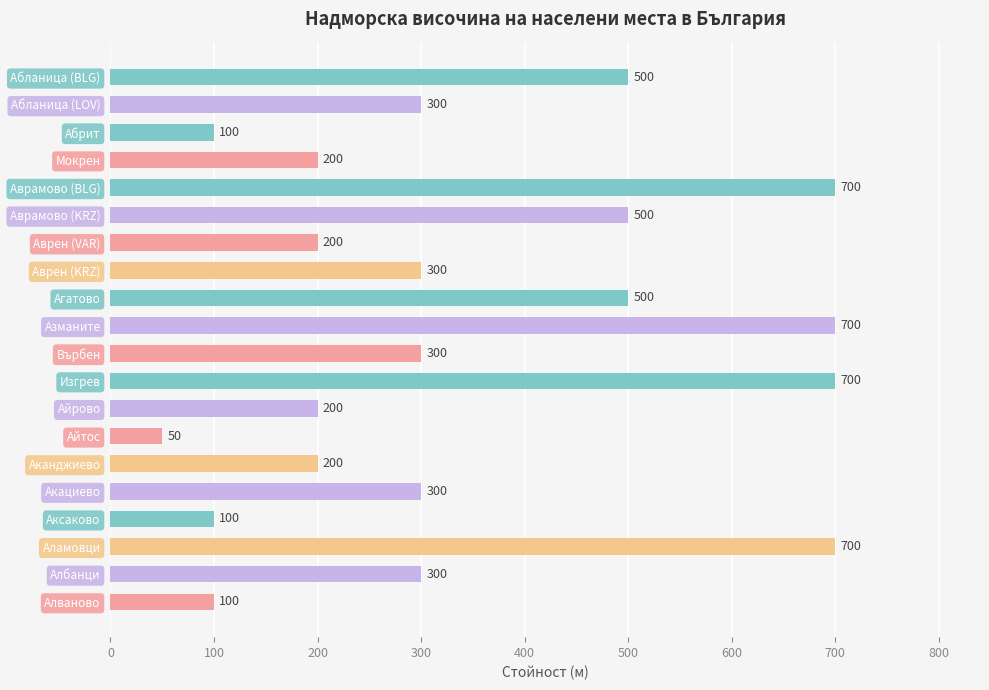

The value at Аканджиево is 200. True or false?

True